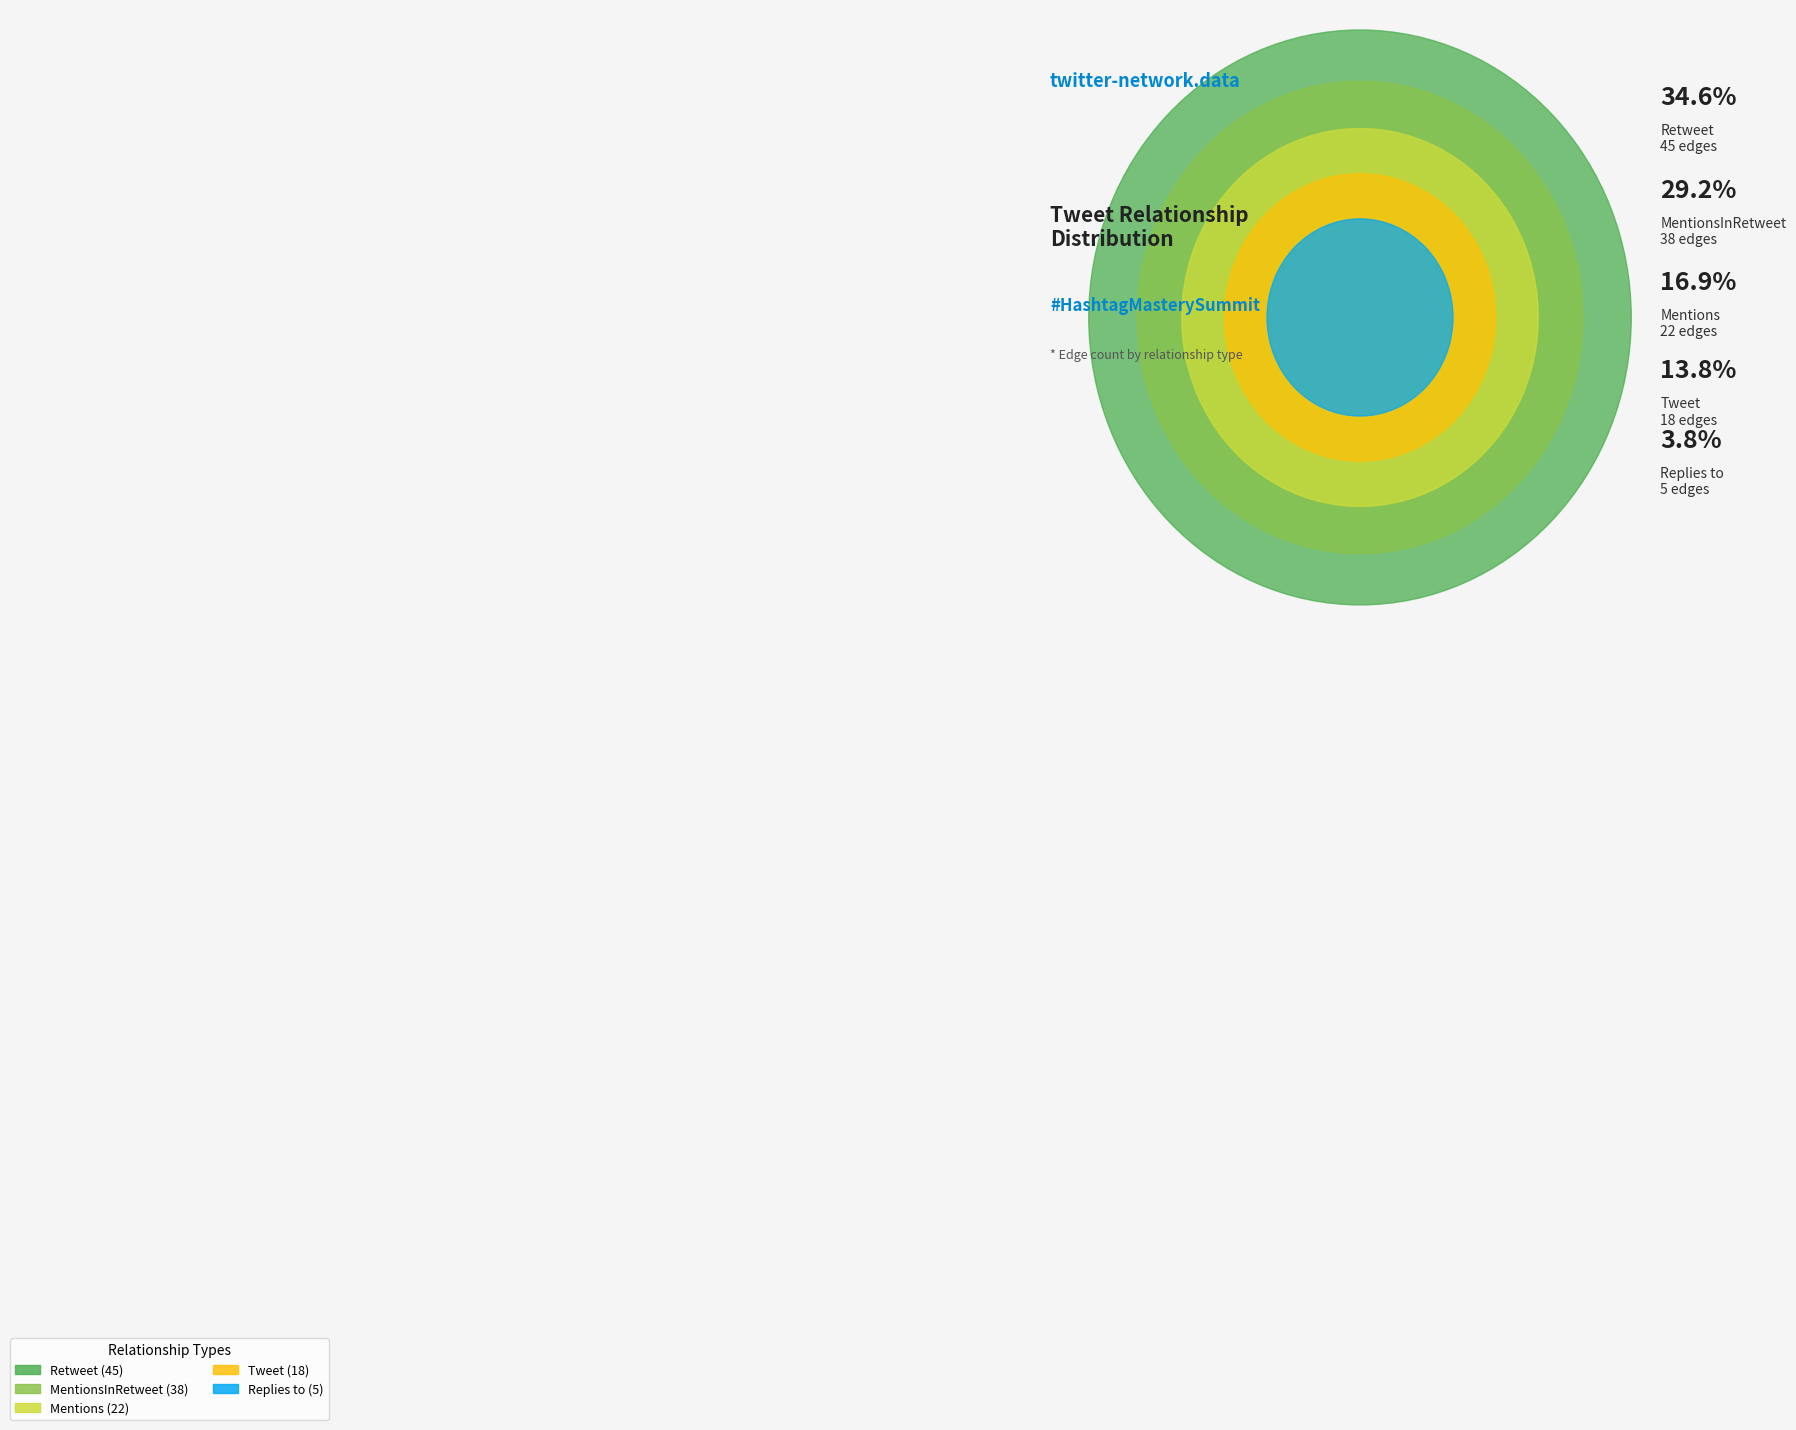

Is Mentions the majority of the pie?

No